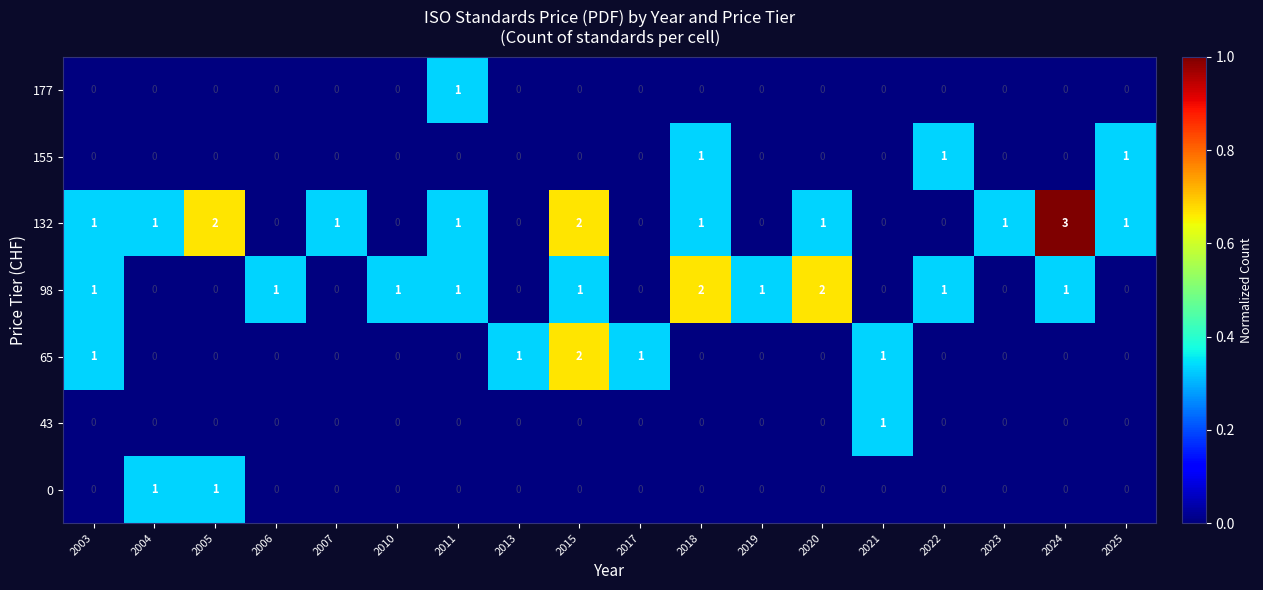

What is the greatest value displayed?

3